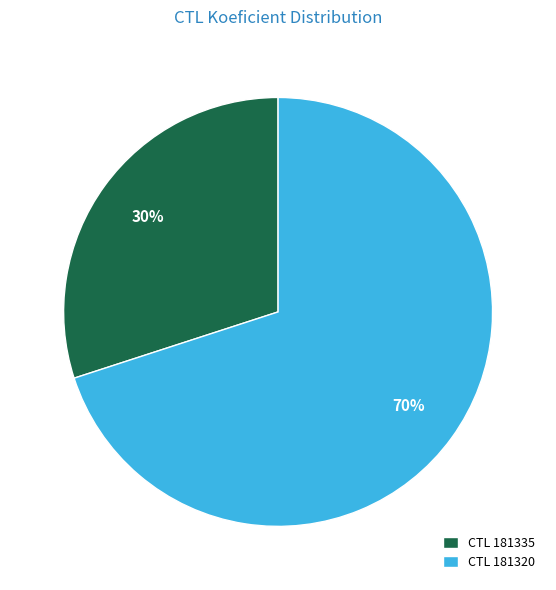

Is there any slice that represents more than half of the pie?

Yes